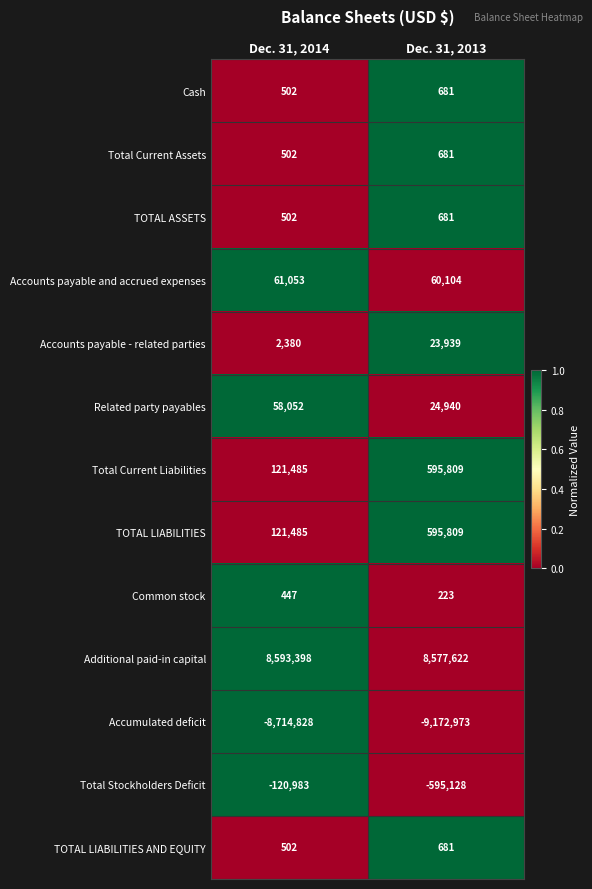

What is the greatest value displayed?

8593398